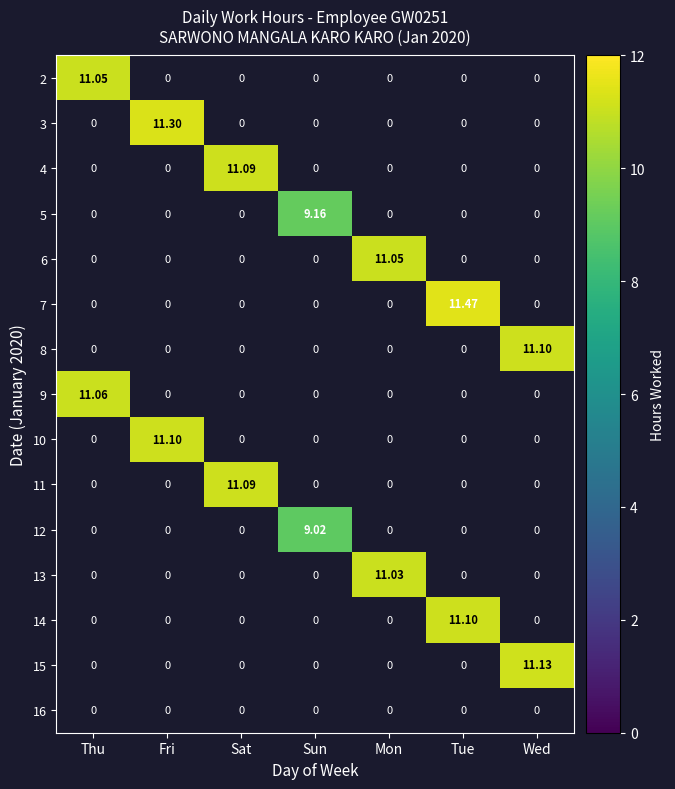

Is the value of 4 at Sat greater than the value of 12 at Sun?

Yes